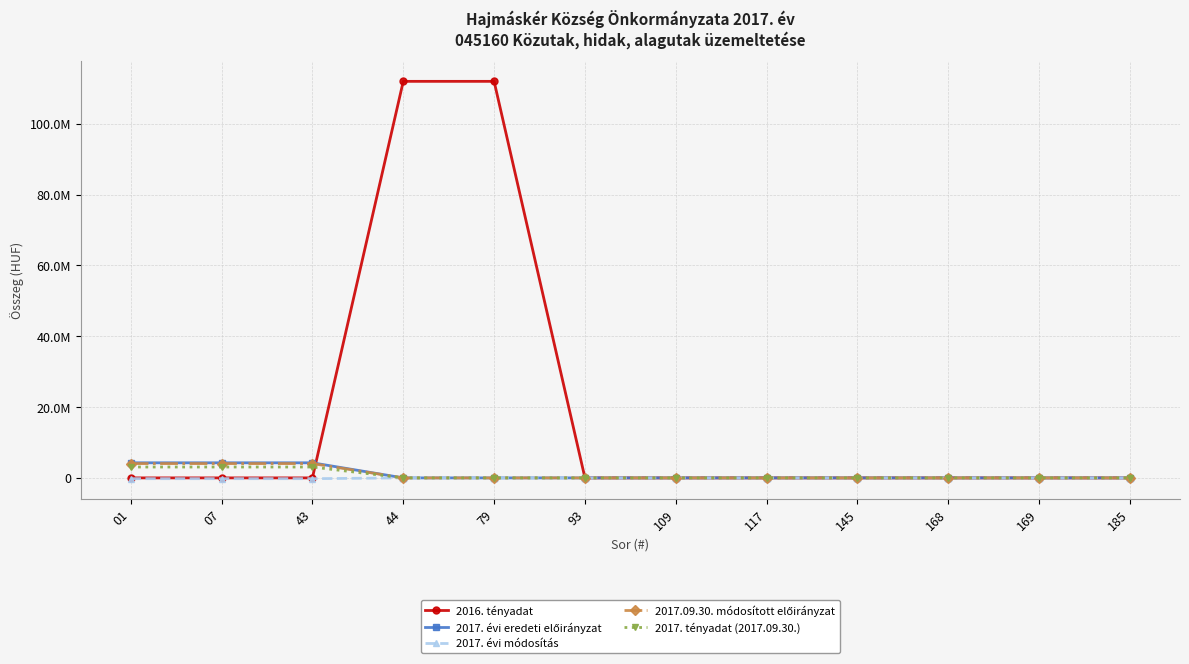

Does the chart have visible grid lines?

Yes